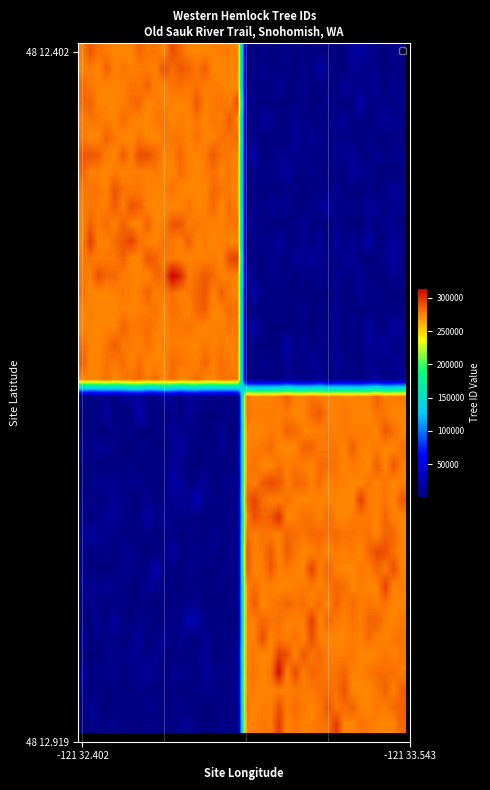

How many data points does each series have?

40